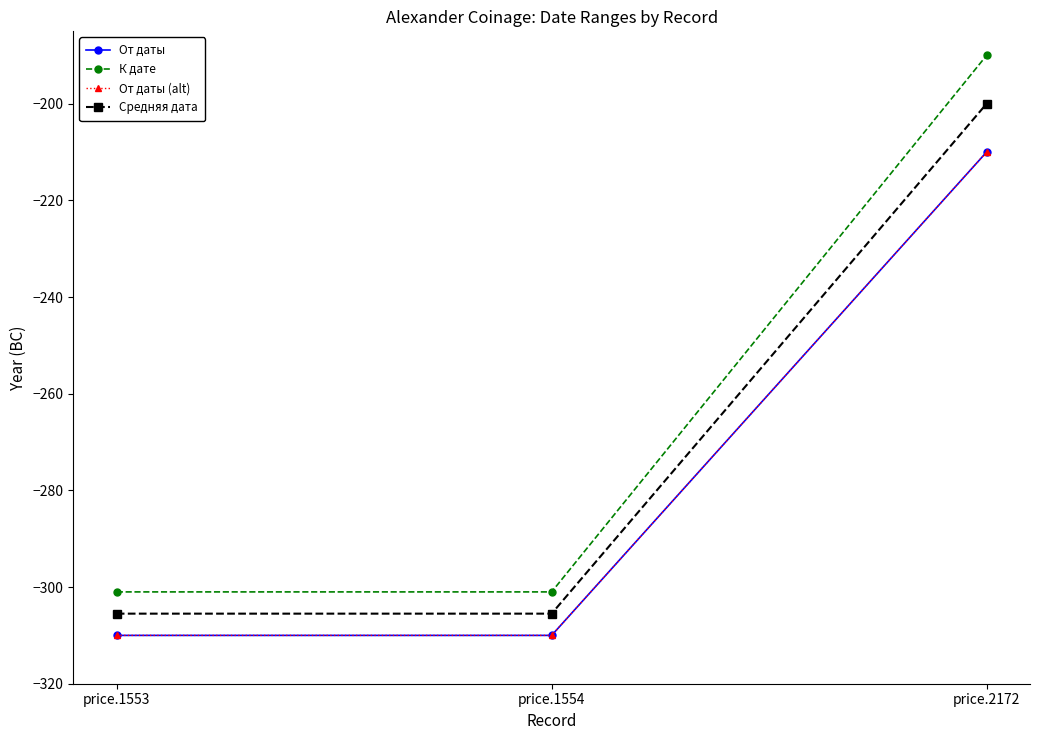

What is the value of the К дате point at the 1st from the left?

-301.0